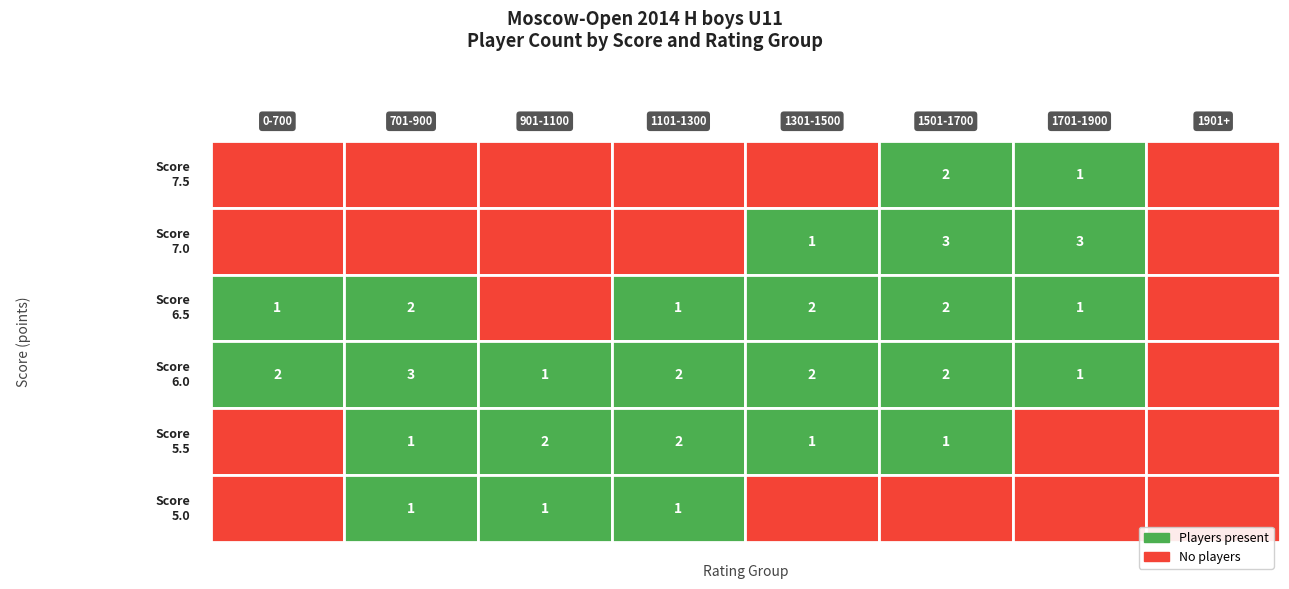

What is the difference between the maximum and minimum values in the 1301-1500 series?

2